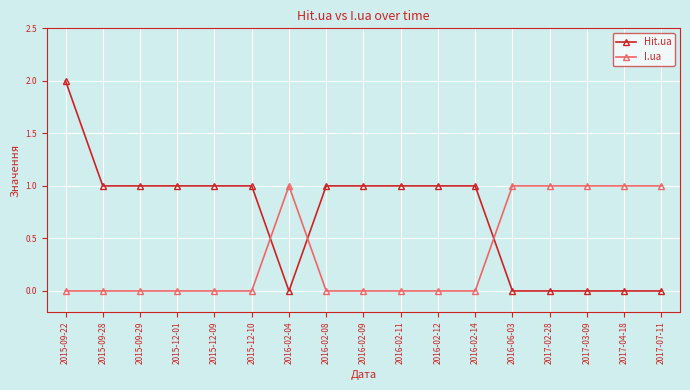

Does the chart display data point markers on the line(s)?

Yes